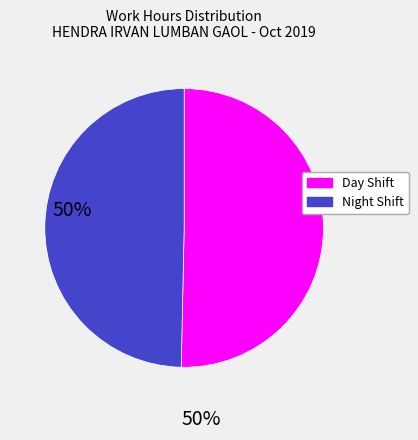

Does any single category account for the majority?

Yes